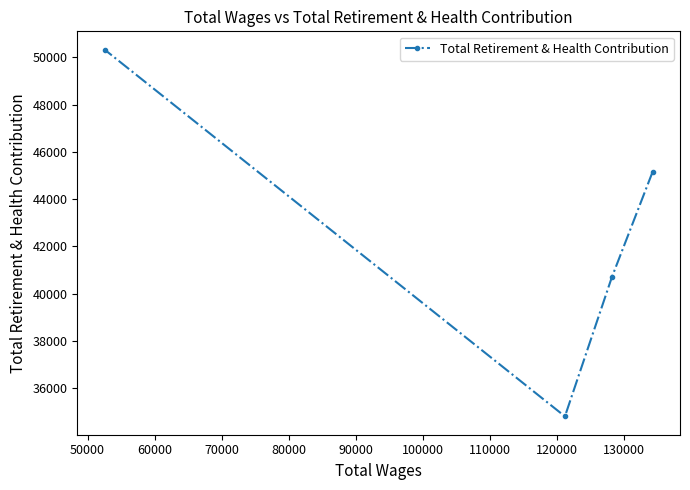

What is the difference between the maximum and minimum values?

15530